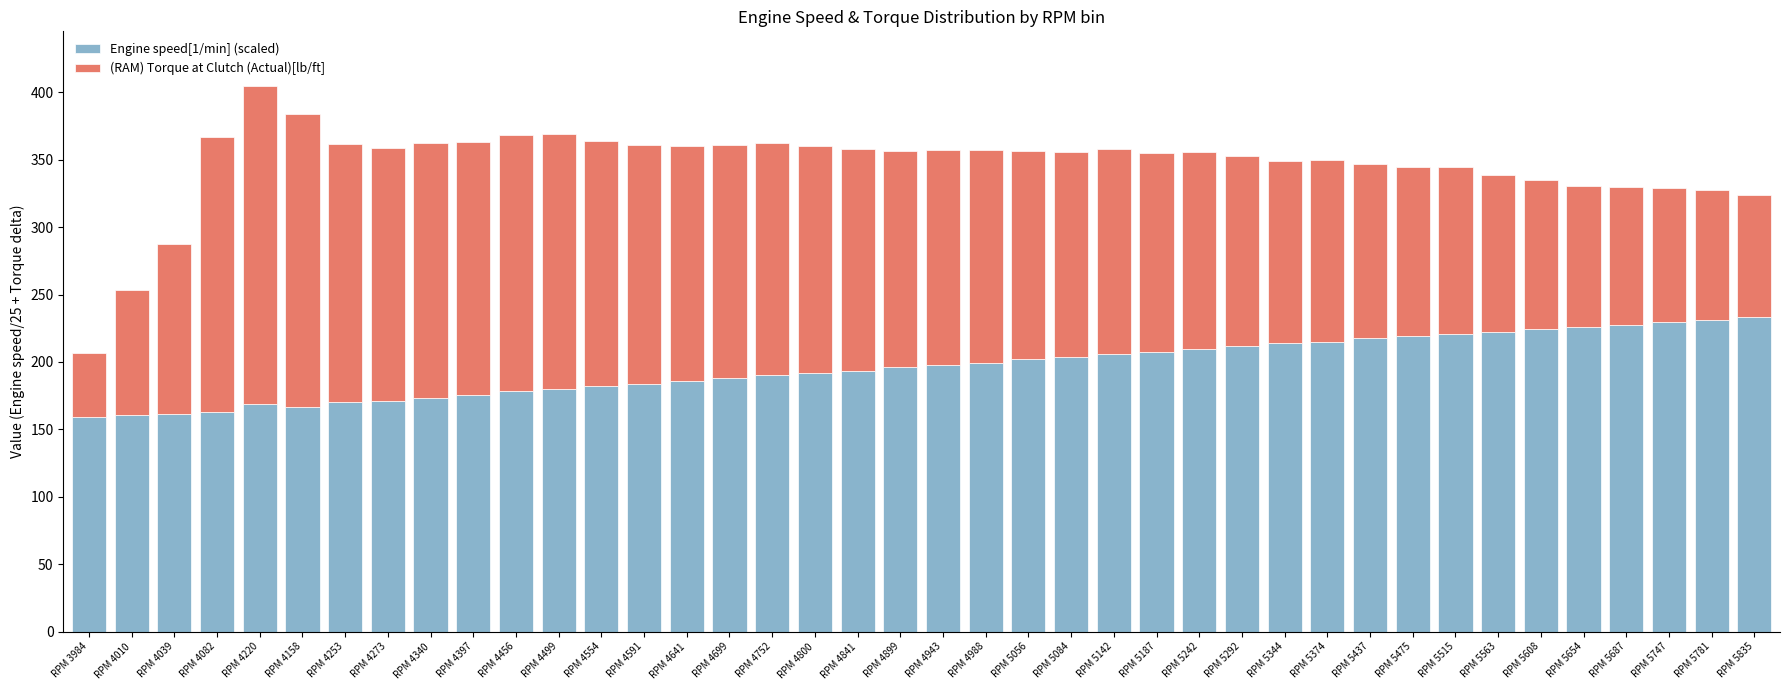

The value of Engine speed[1/min] (scaled) at RPM 5142 is 117.7. True or false?

False